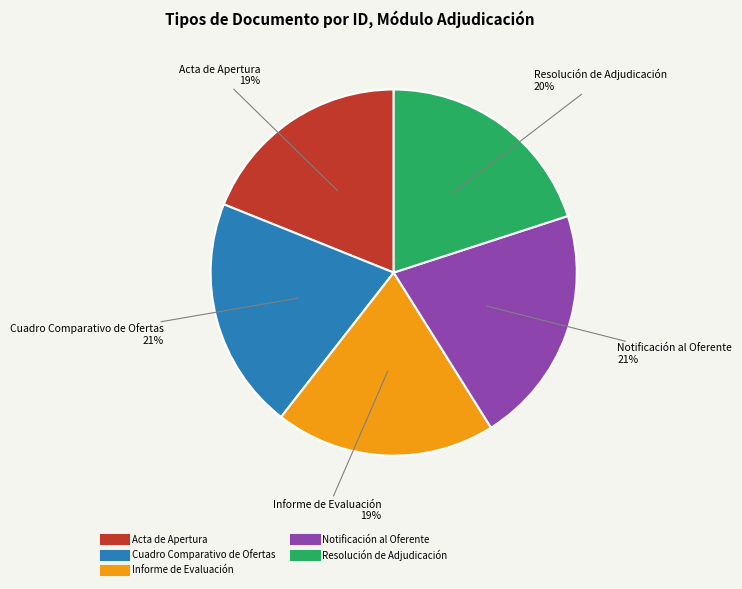

To the nearest percent, what percentage of the pie is Resolución de Adjudicación?

20%